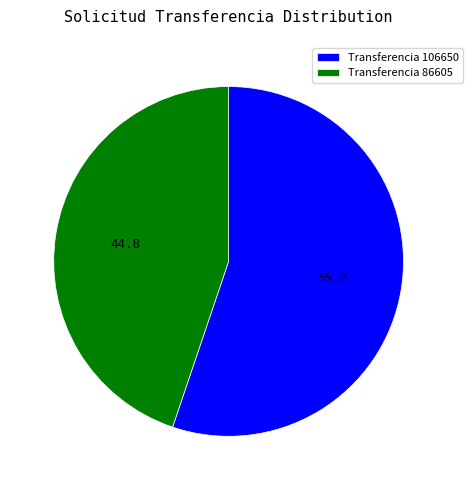

The Transferencia 106650 slice represents 55% of the pie. True or false?

True